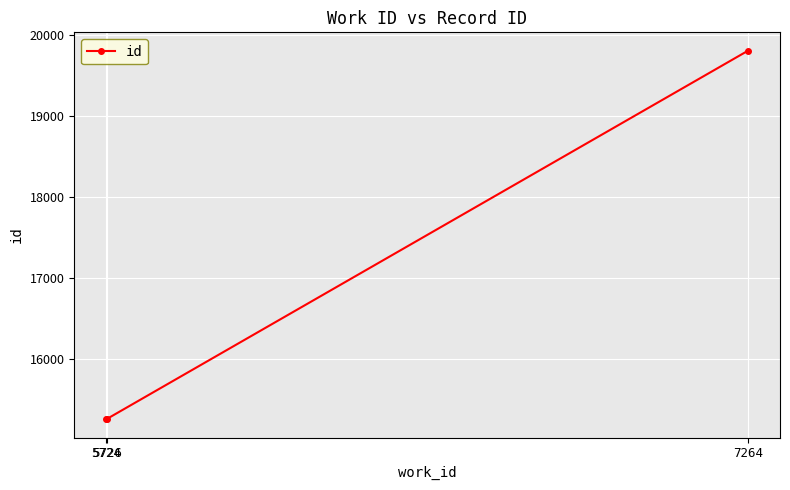

What is the value of the 1st point from the left?

15255